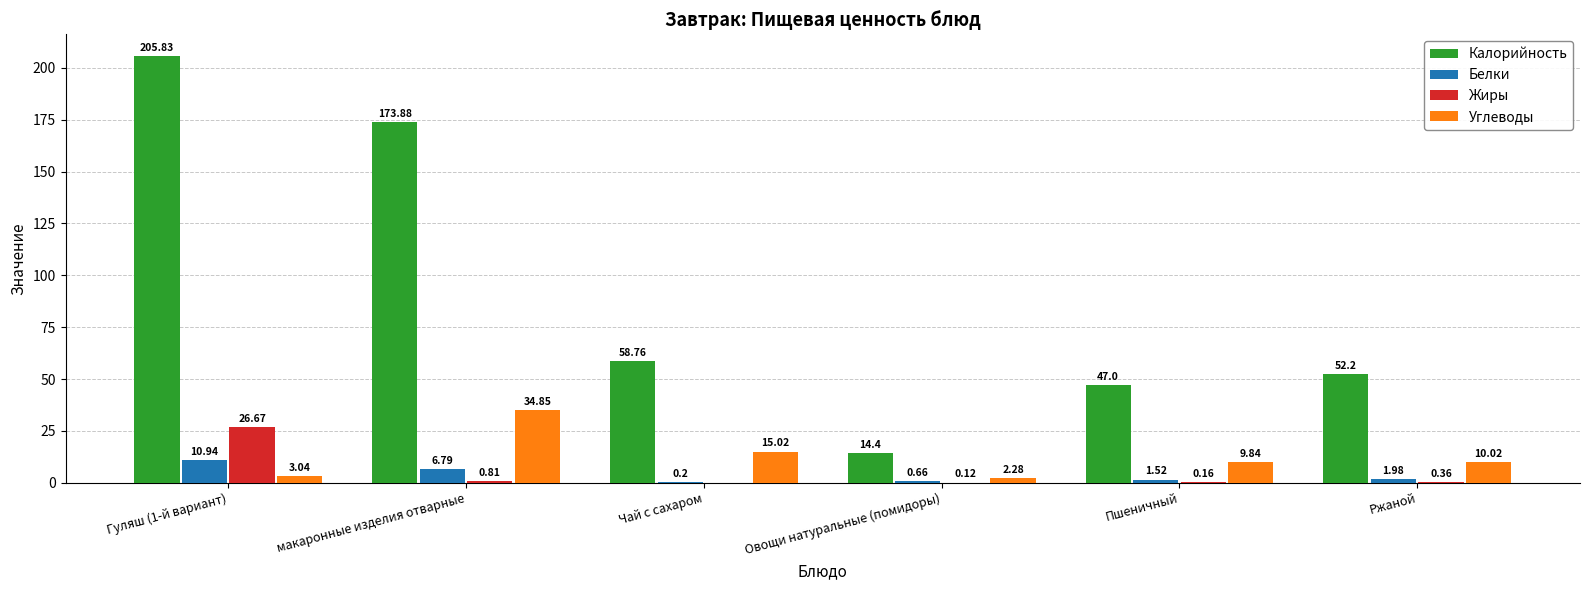

Which series changed the most between макаронные изделия отварные and Чай с сахаром?

Калорийность